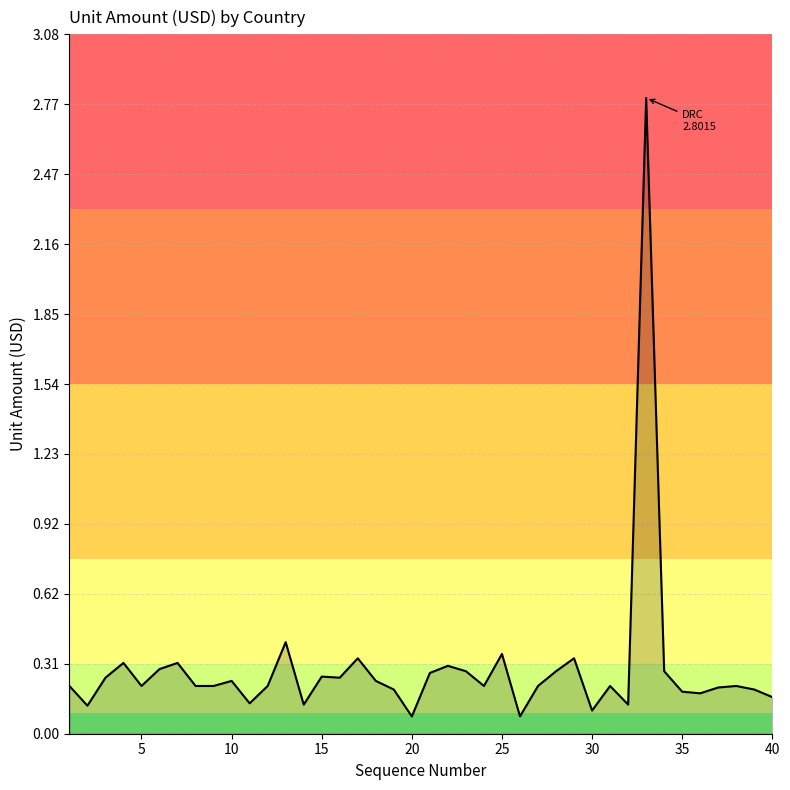

What is the greatest value displayed?

2.8